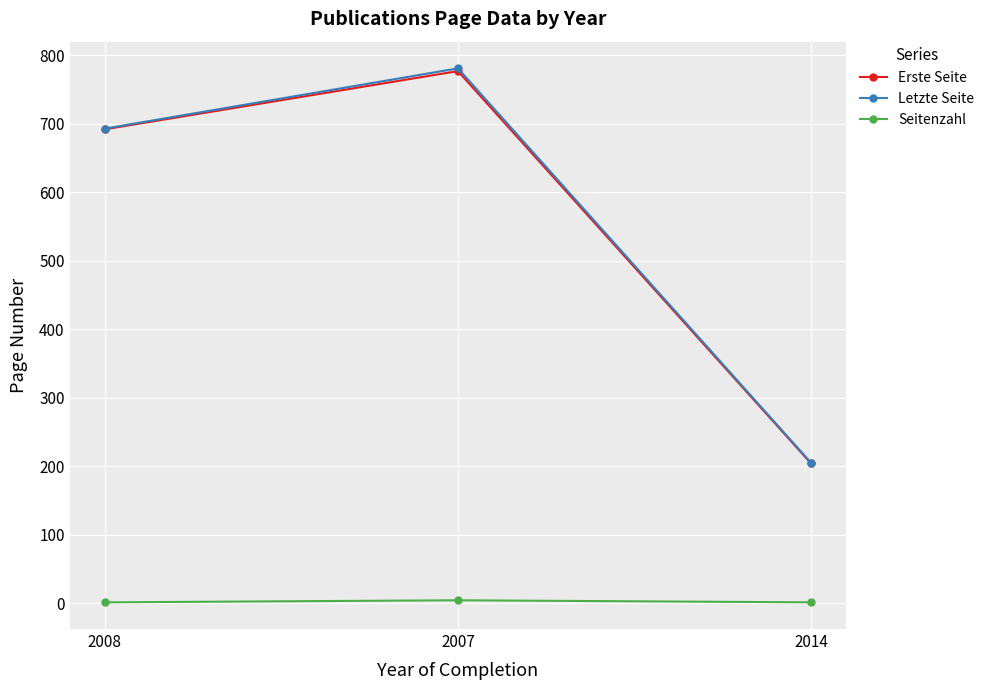

Does the chart have visible grid lines?

Yes